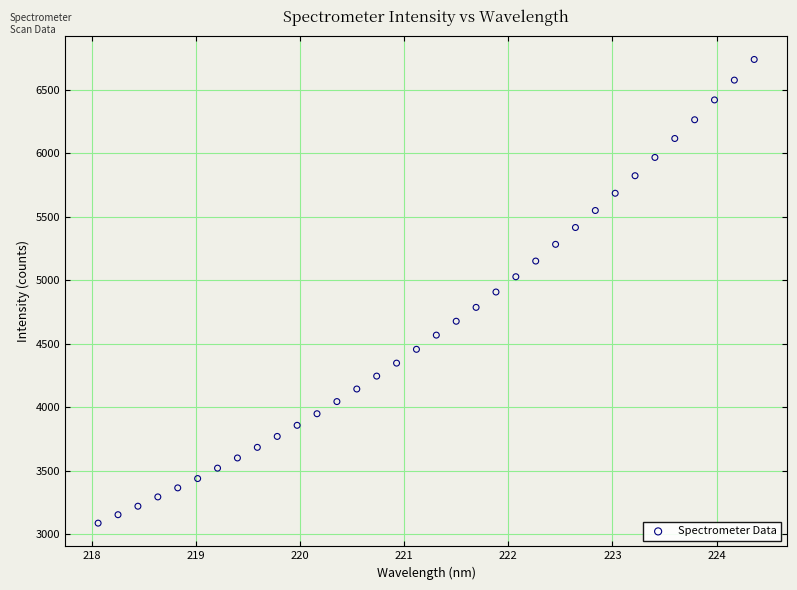

What is the range of X values (max minus min)?

6.3